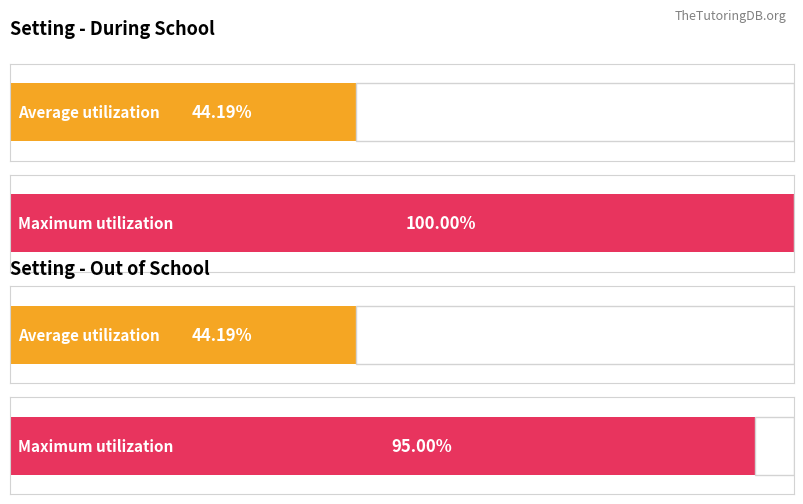

Is it true that Out of School equals 2909 at Chariot Learning?

False